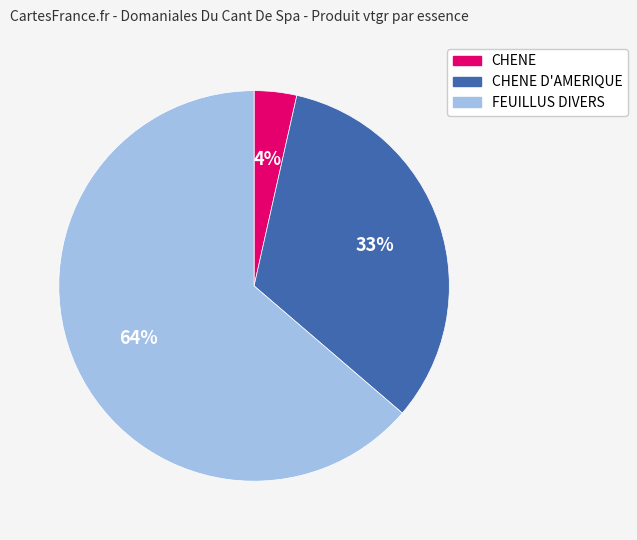

To the nearest percent, what is the average slice percentage?

33%